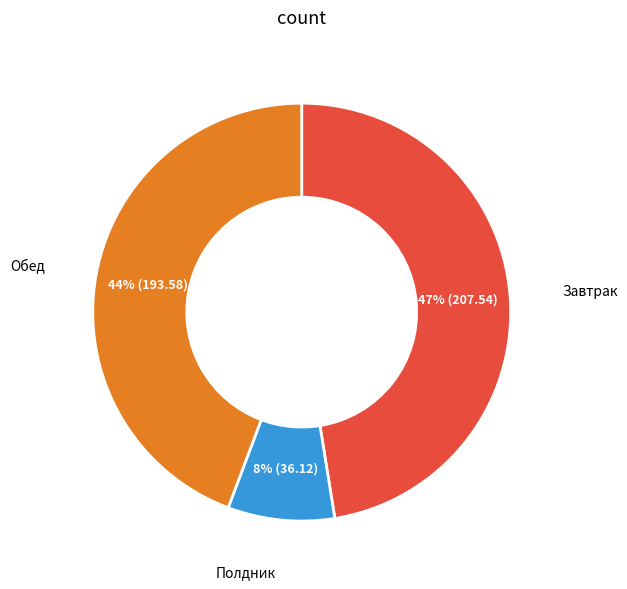

Is there a majority slice in this chart?

No